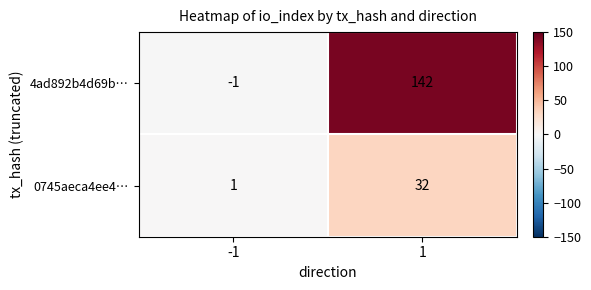

At which category is the sum across all series the highest?

1